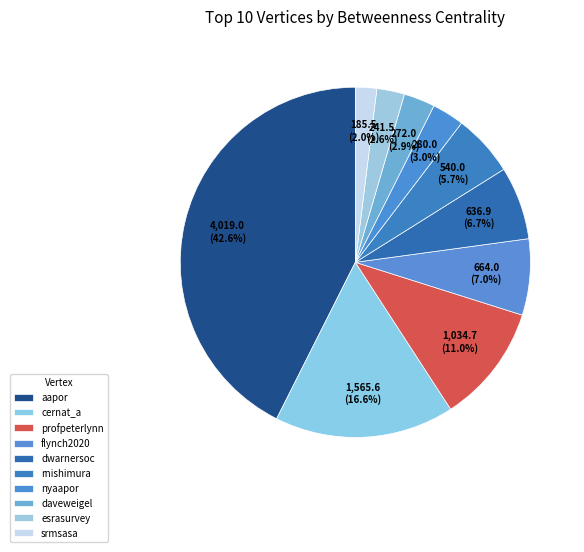

Count the number of slices in the pie.

10